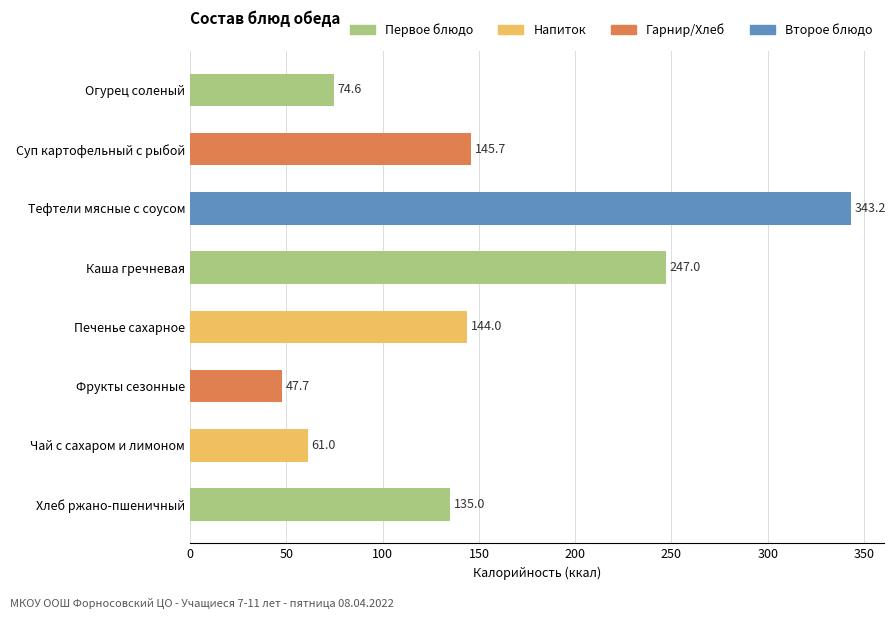

What value does the data have at Фрукты сезонные?

47.7